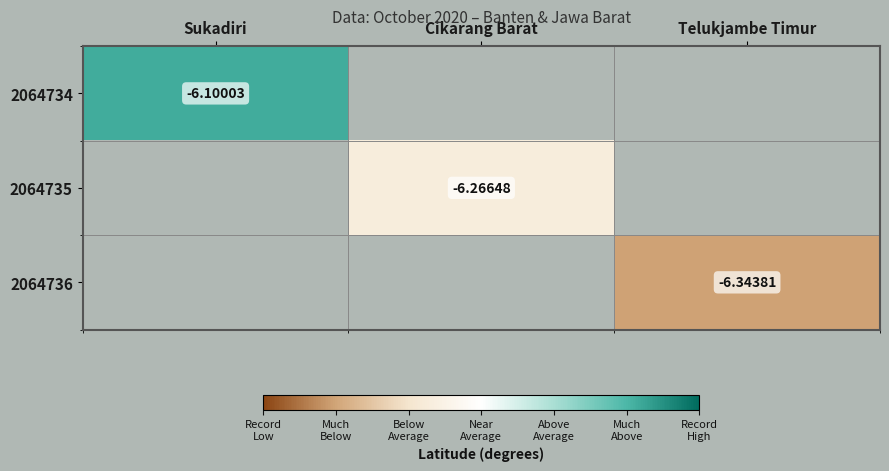

At Sukadiri, list the series in order from smallest to largest.

2064734, 2064735, 2064736